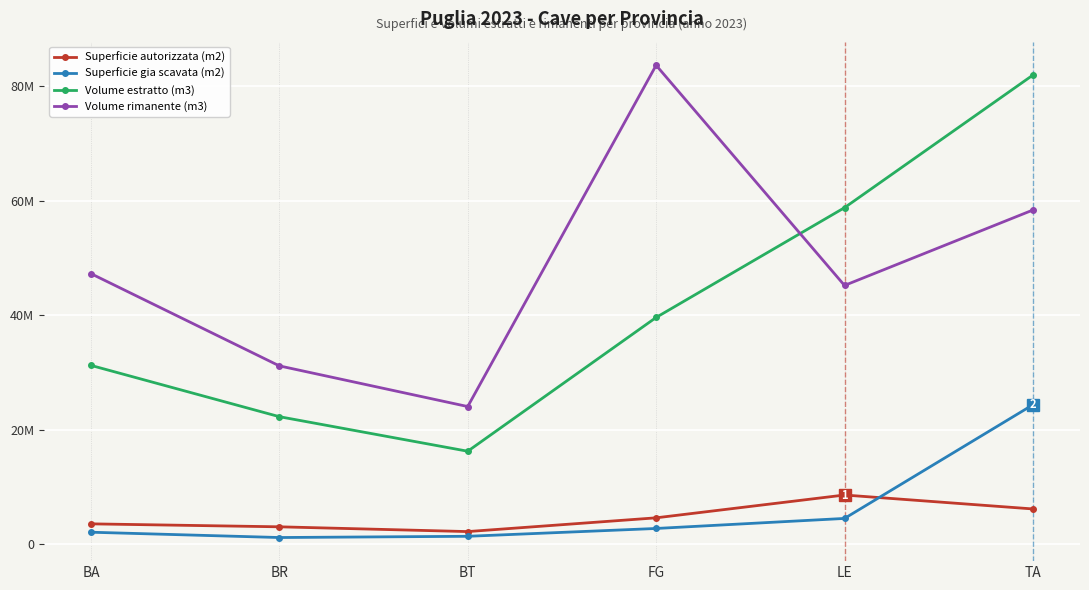

What are all the series names shown in the legend?

Superficie autorizzata (m2), Superficie gia scavata (m2), Volume estratto (m3), Volume rimanente (m3)